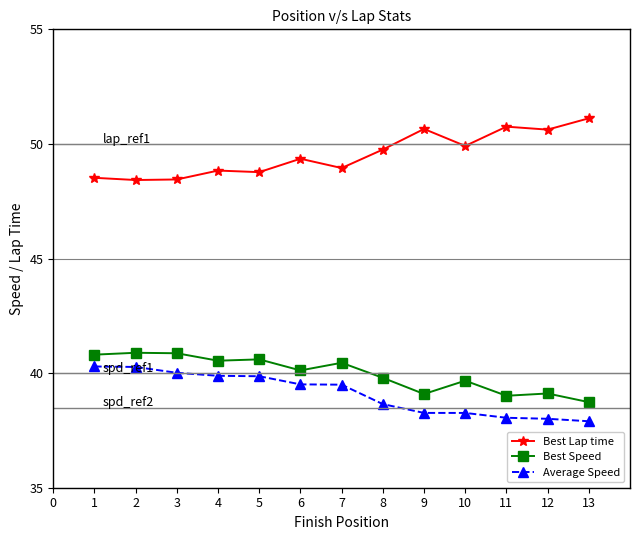

What is the total value across all series at 8?

128.2